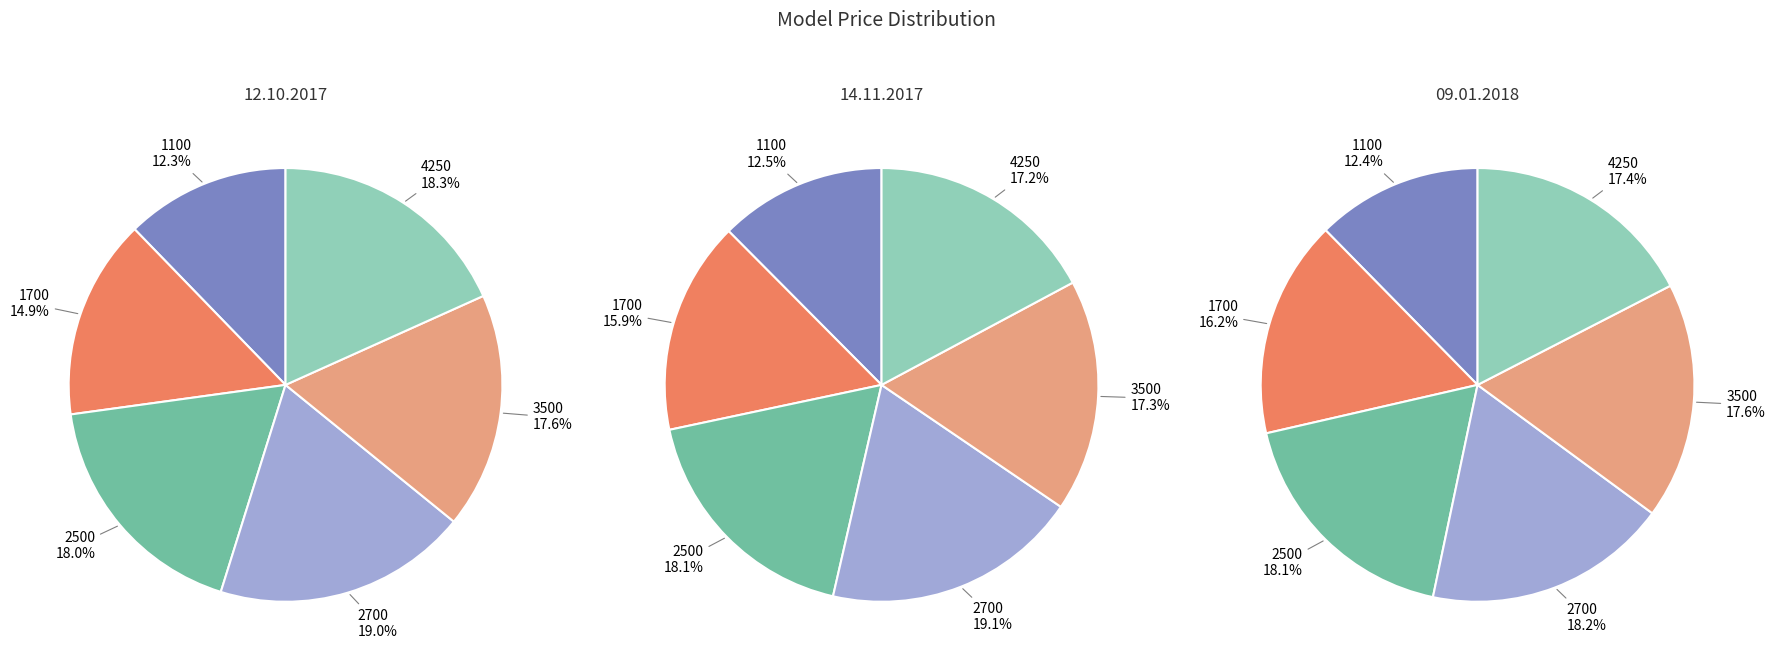

Does 11 represent more than half of the total?

No